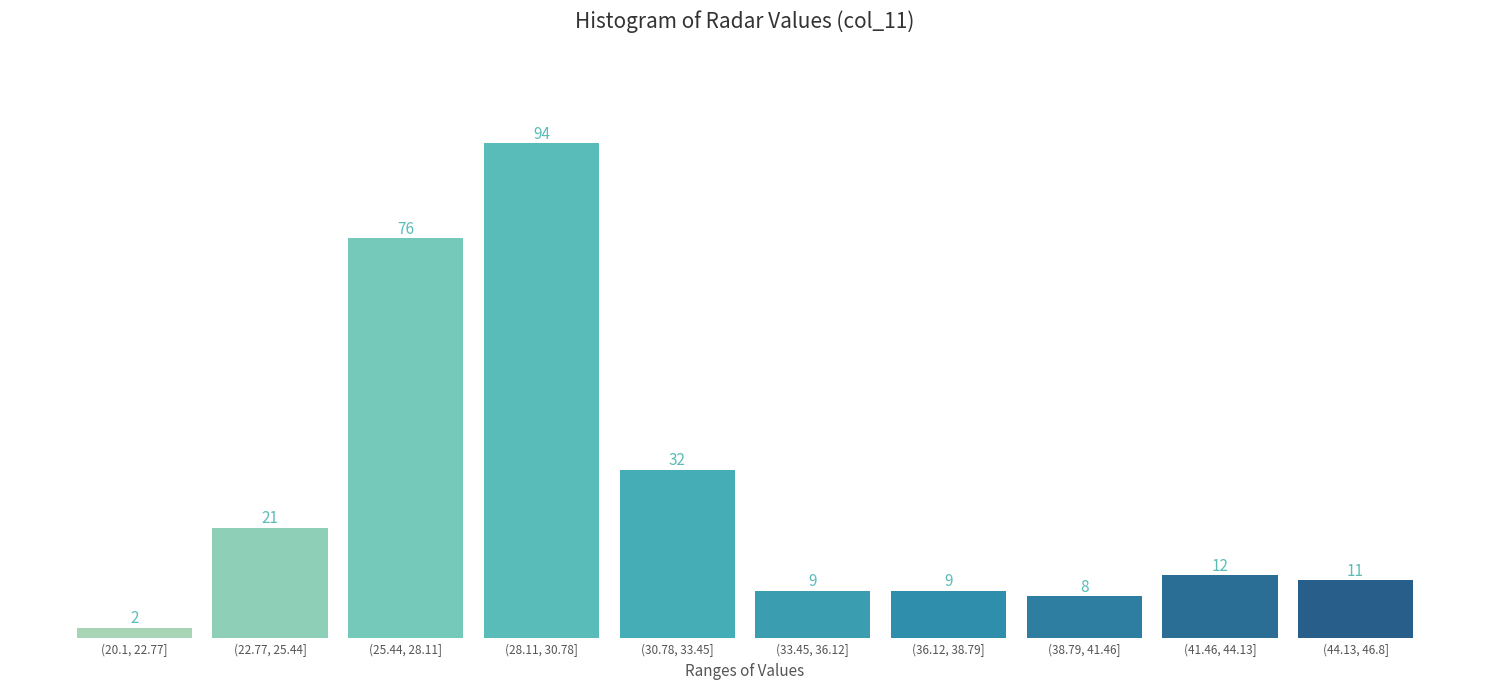

Reading left to right, what are all the values shown in this chart?

2	21	76	94	32	9	9	8	12	11